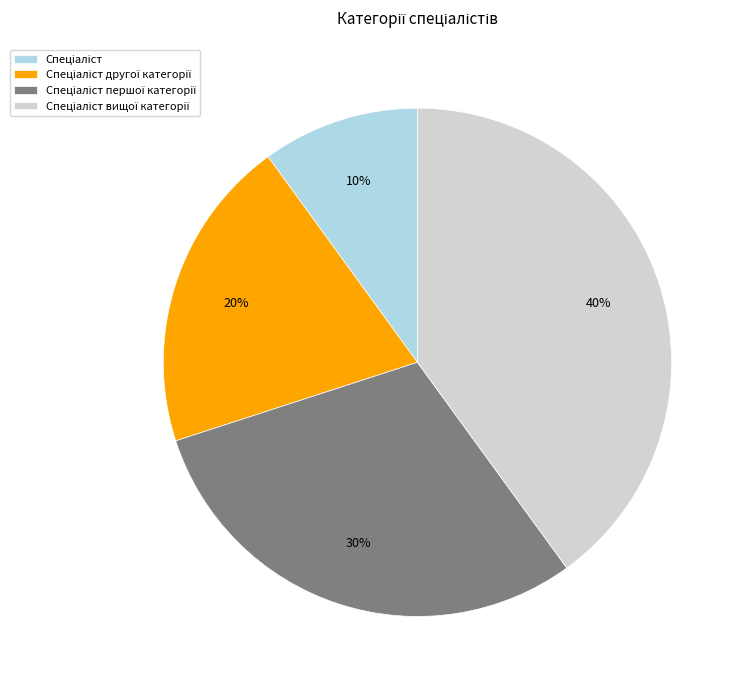

Is there any slice that represents more than half of the pie?

No